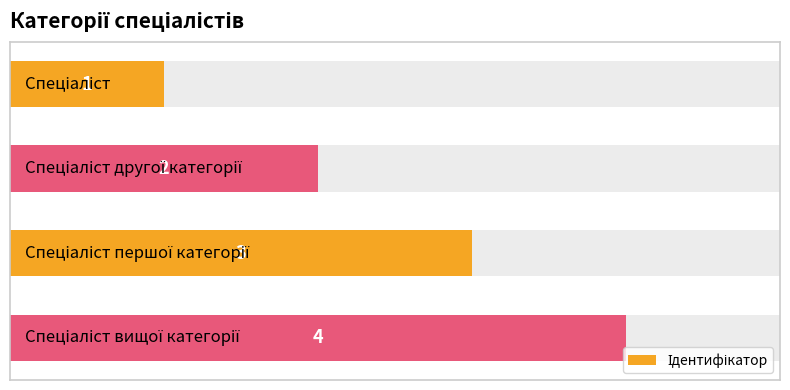

Which has a higher value, 2 or 3?

3